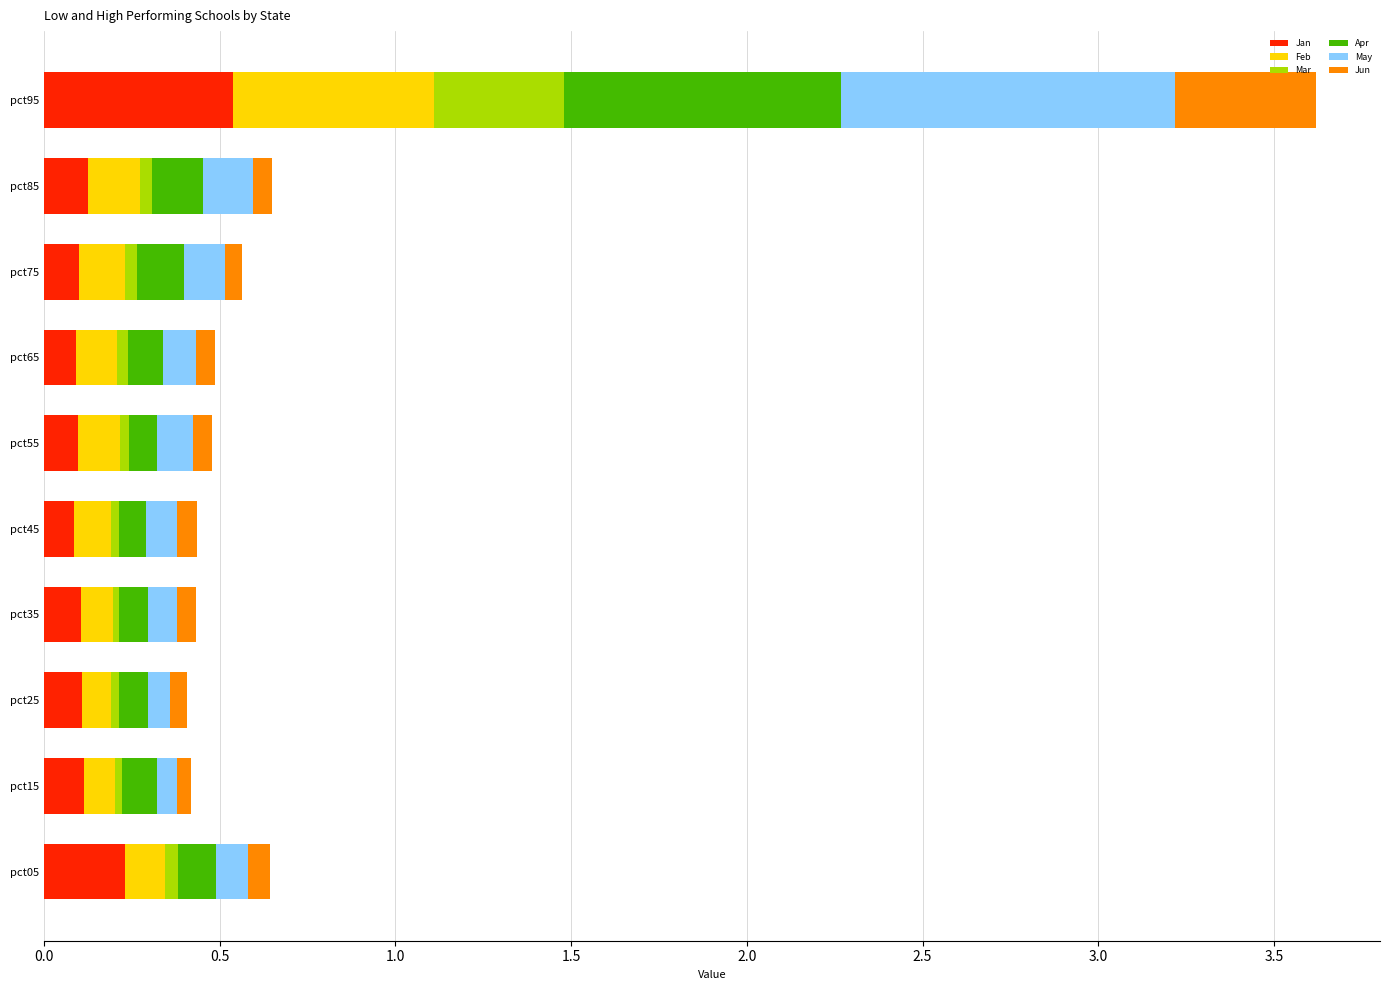

What is the sum of all Jan values?

1.6